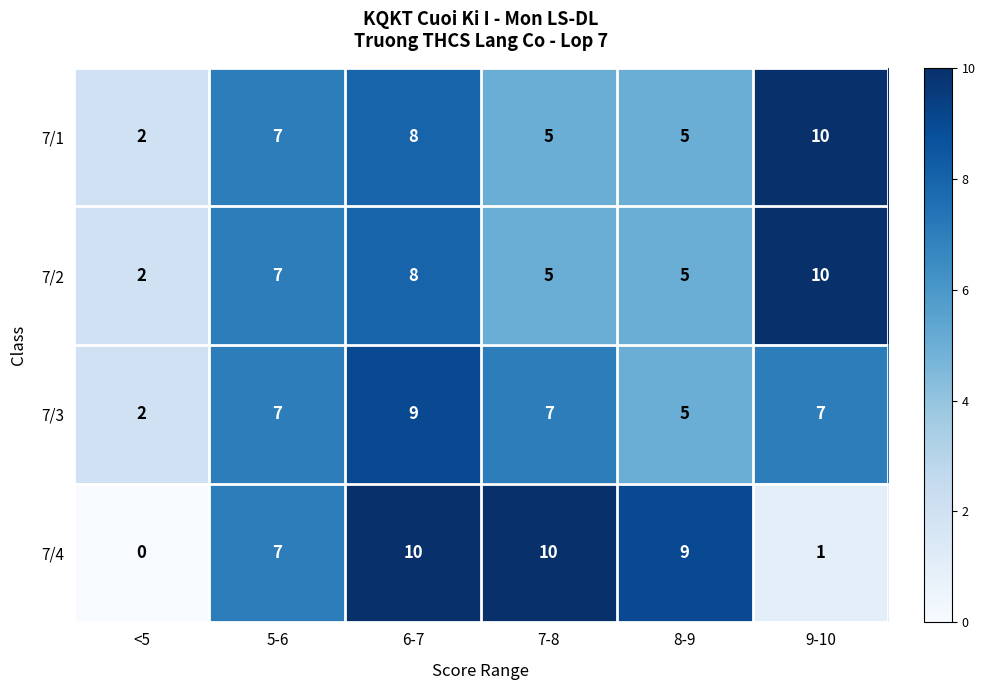

What is the difference between the highest and lowest values at 8-9?

4